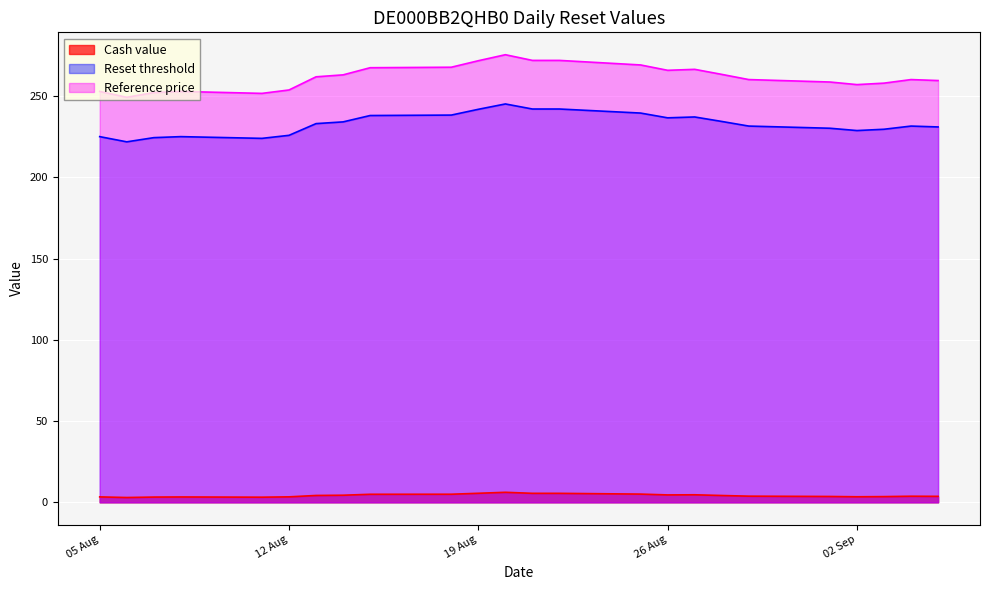

Which label corresponds to the smallest value in the chart?

2025-08-06